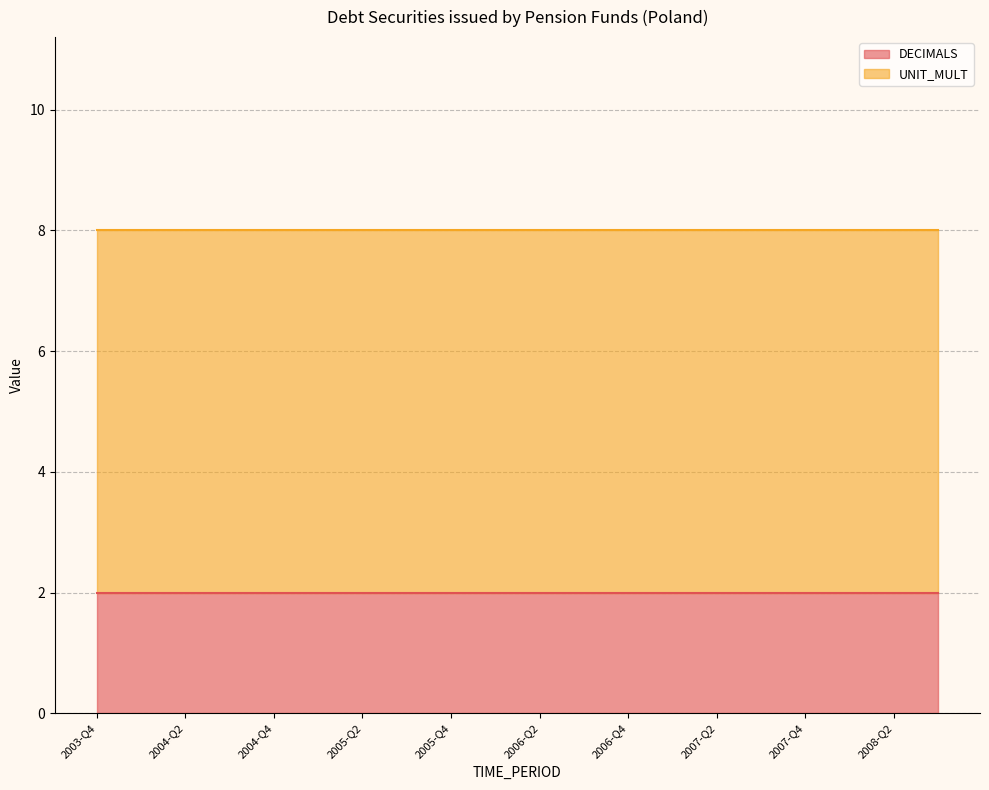

True or false: UNIT_MULT and DECIMALS cross at least once.

False